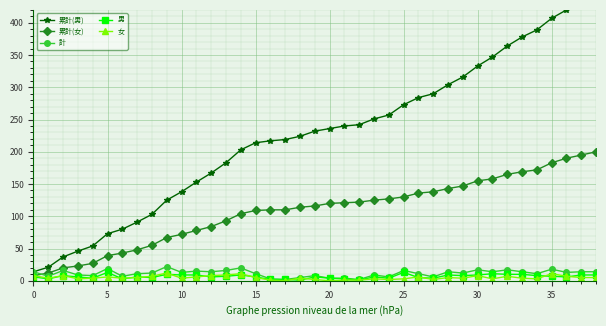

Which series has the largest range (max minus min)?

累計(男)